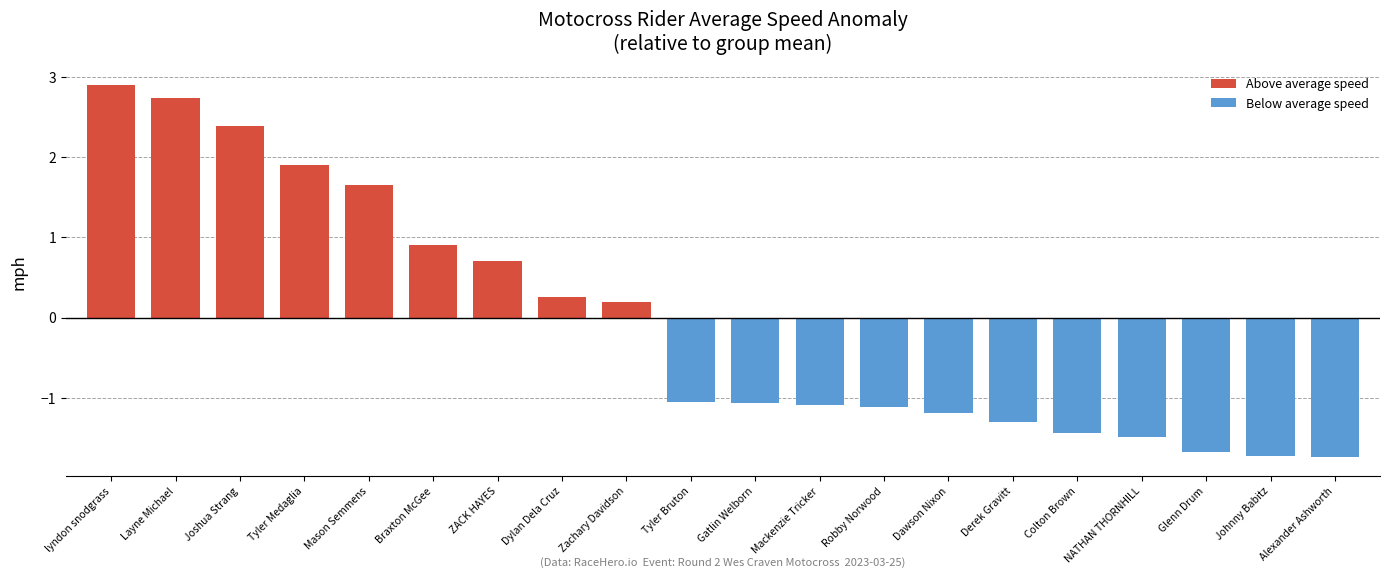

At which label does the data first exceed -1?

lyndon snodgrass